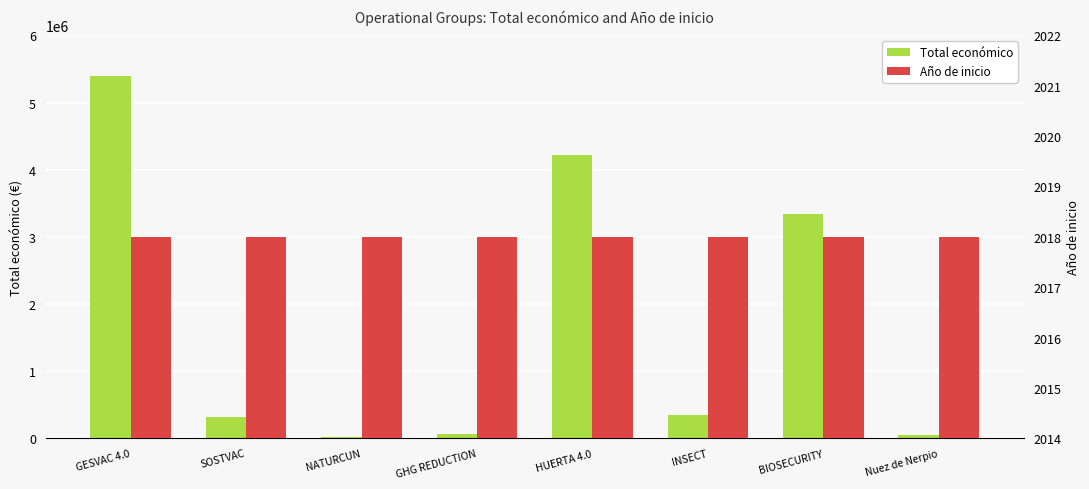

What is the total value across all series at BIOSECURITY?

3344270